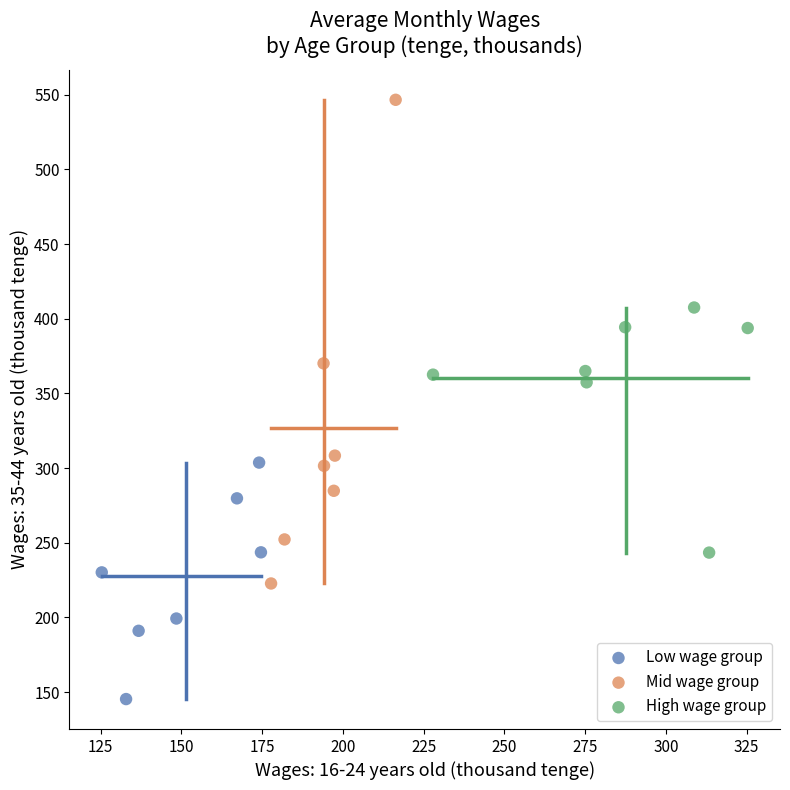

Which series reaches the minimum Y coordinate?

Low wage group